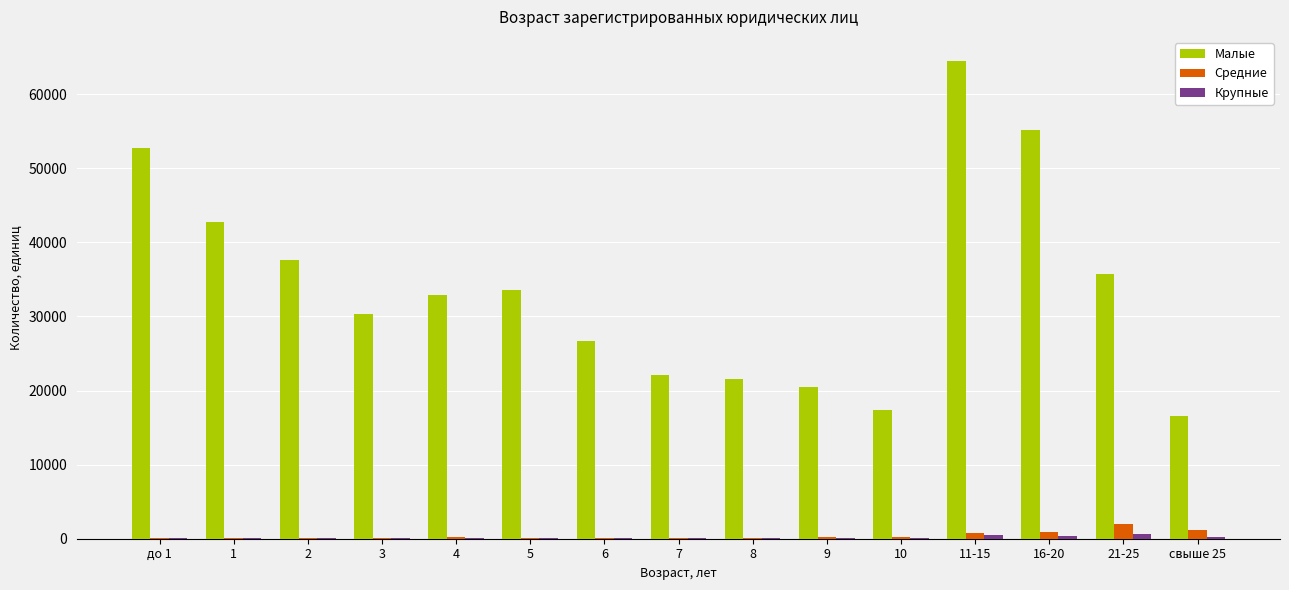

Which series has the largest total across all categories?

Малые